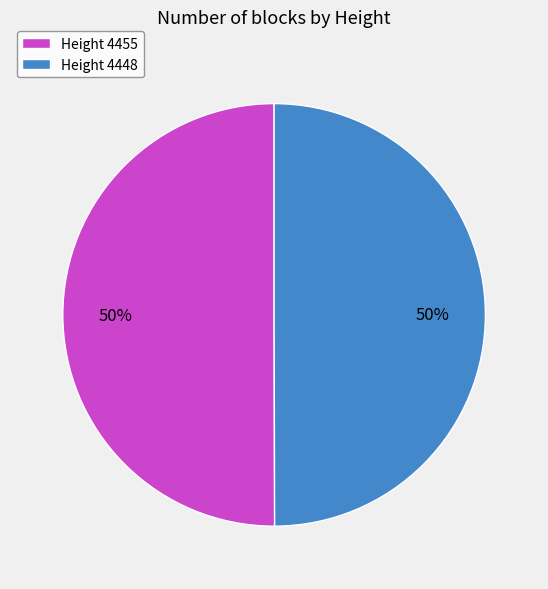

Is the sum of Height 4448 and Height 4455 greater than half?

Yes